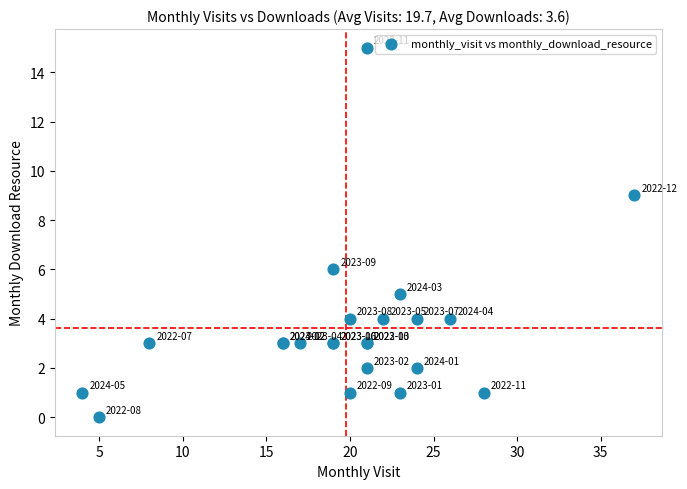

What Y value in the scatter plot is closest to 7?

6